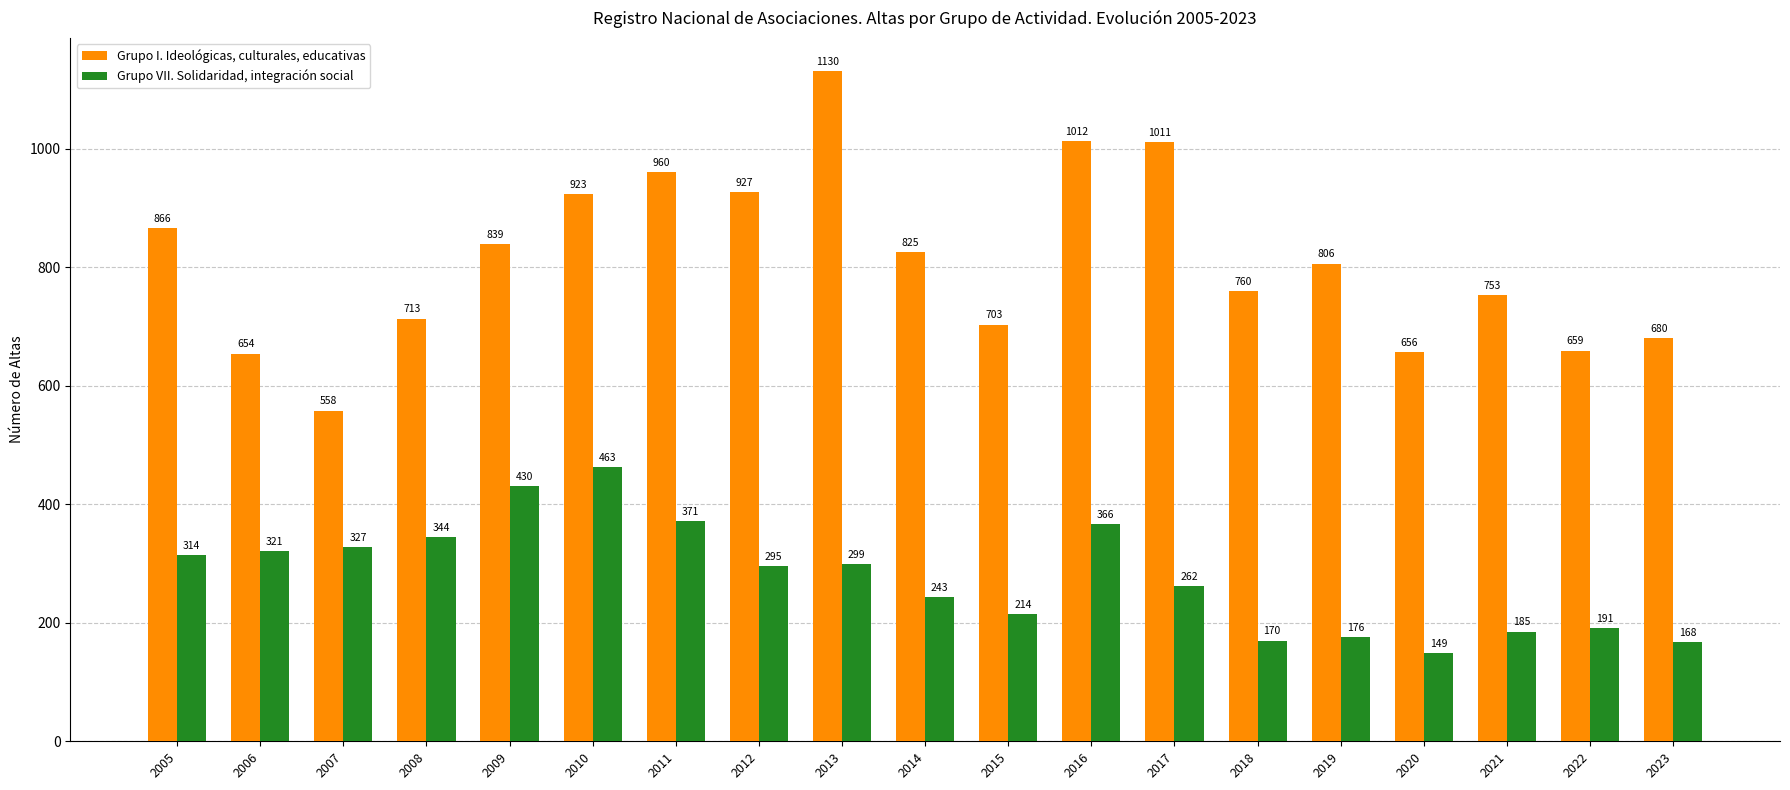

What is the sum of all Grupo VII. Solidaridad, integración social values?

5288